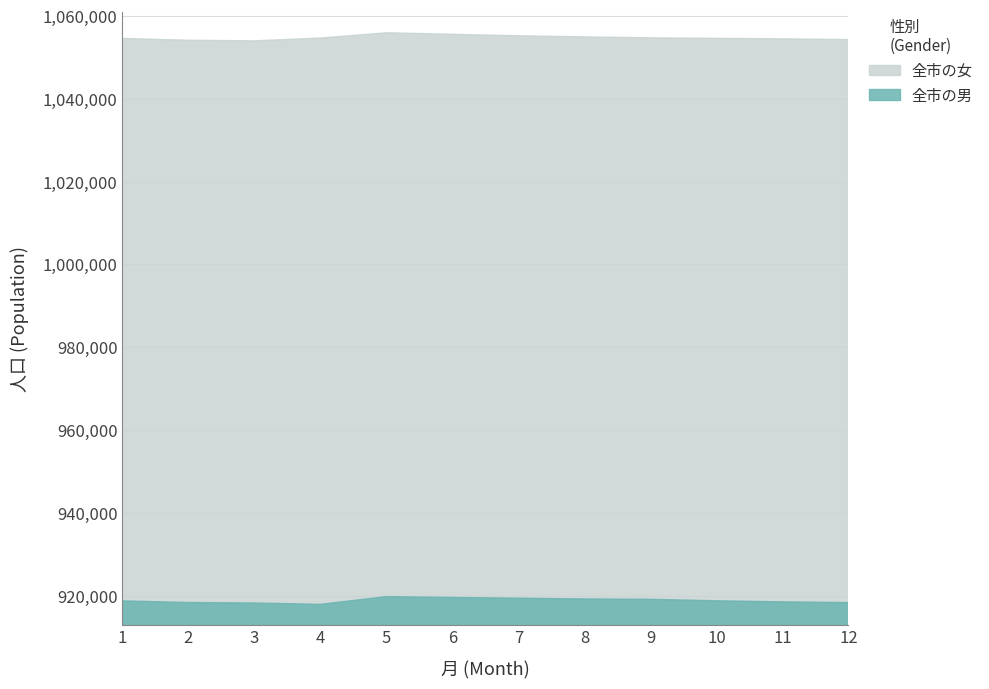

Which series has the largest total across all categories?

全市の女